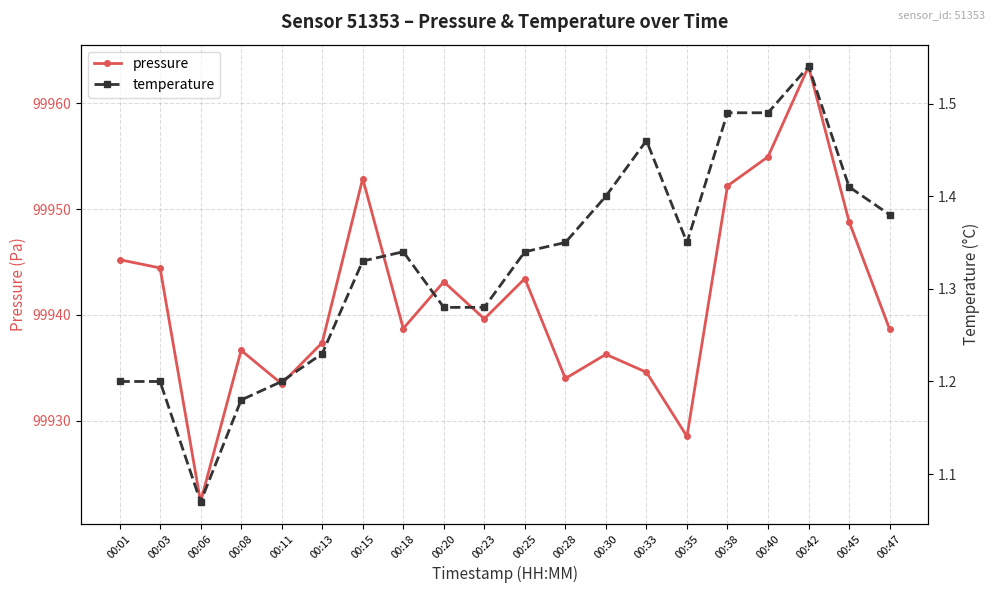

Between 00:40 and 00:42, which series saw the biggest shift?

pressure